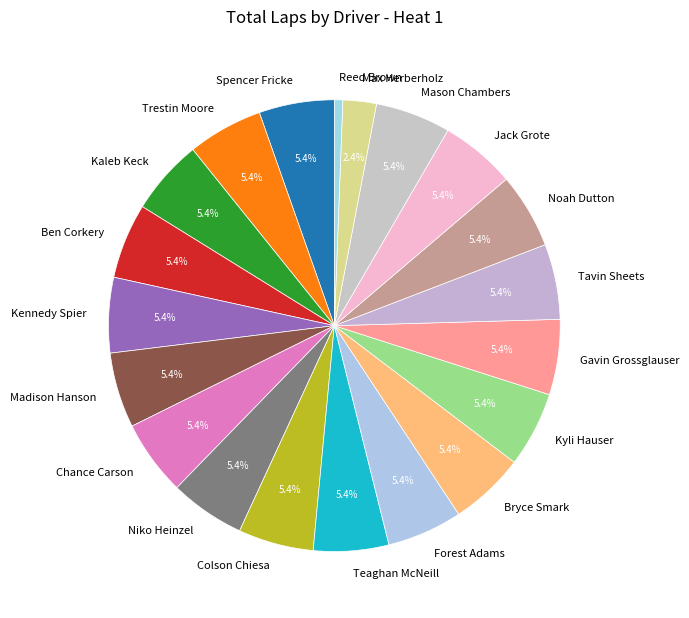

What portion of the pie excludes Tavin Sheets?

94.6%